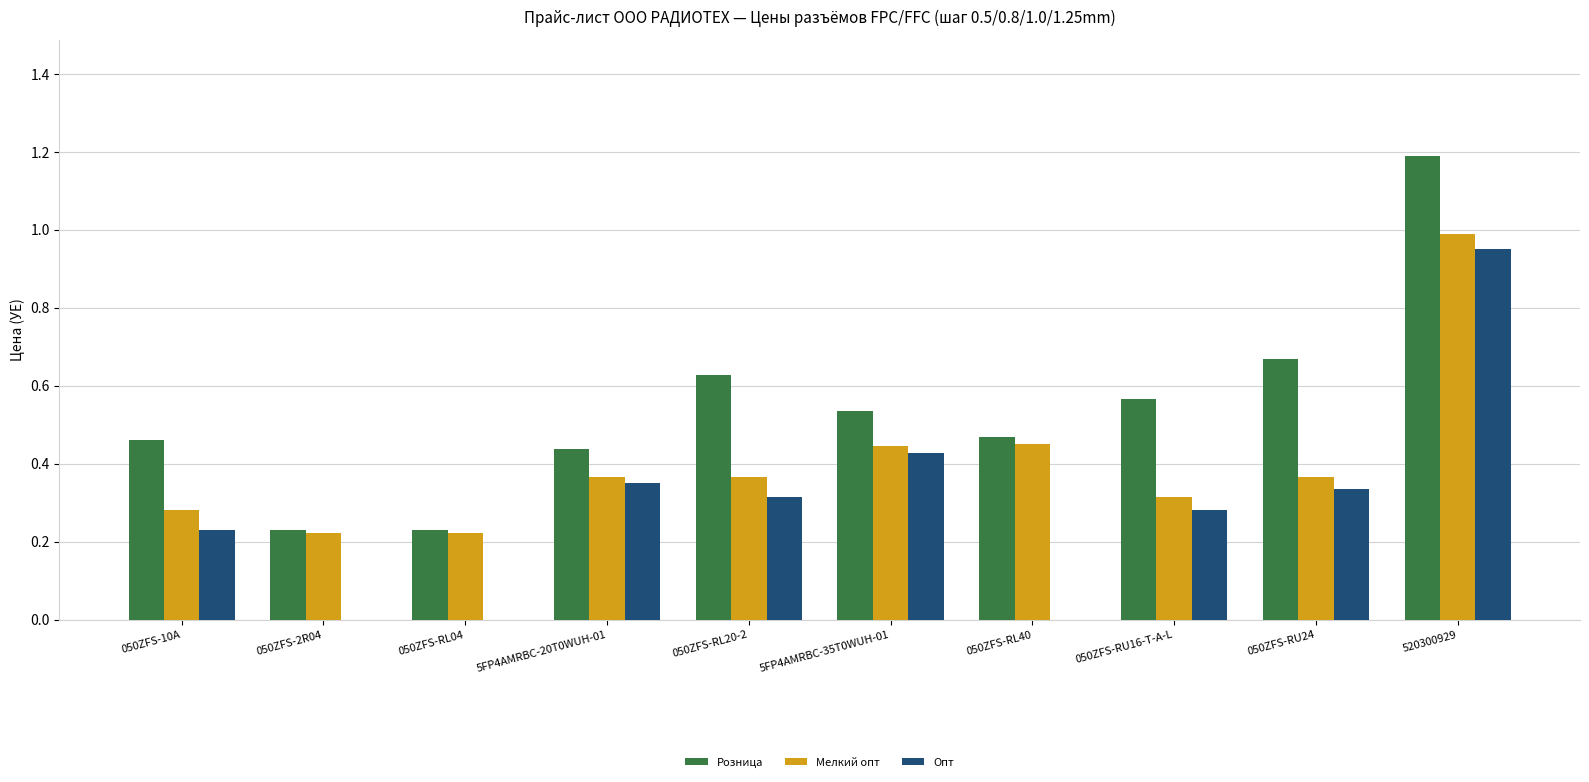

Are the bars grouped side by side (vs. stacked)?

Yes